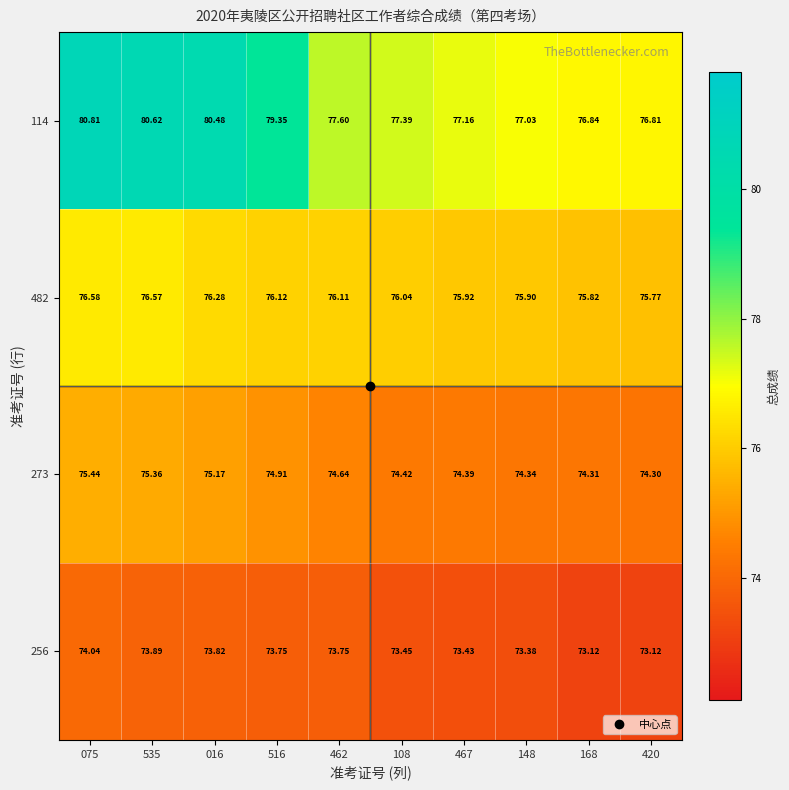

At how many categories does at least one series exceed 76?

10